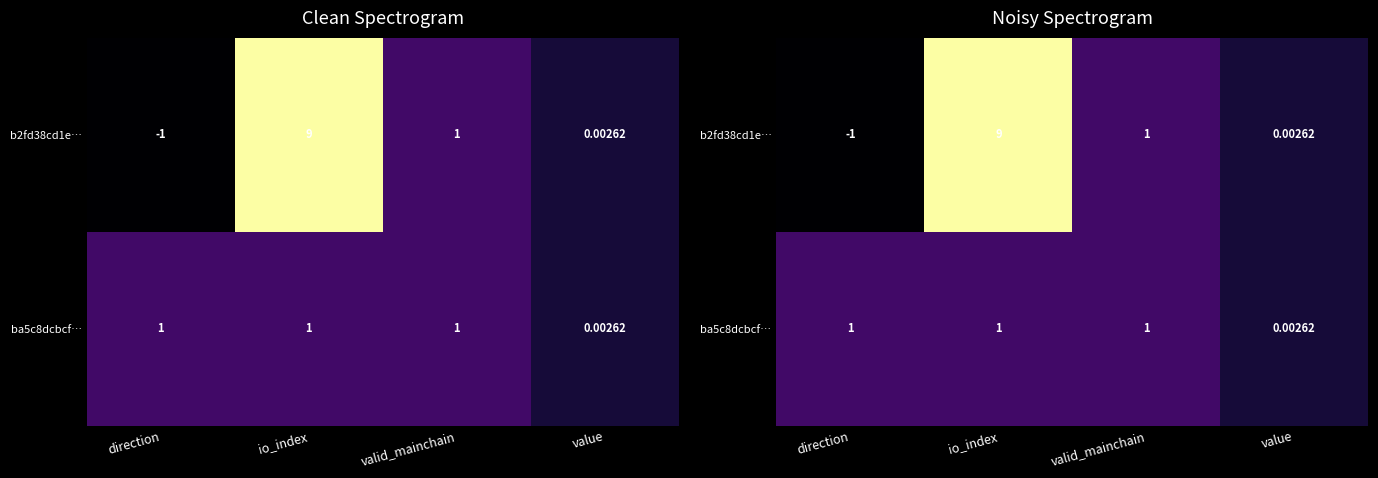

Which series changed the most between direction and value?

b2fd38cd1e…